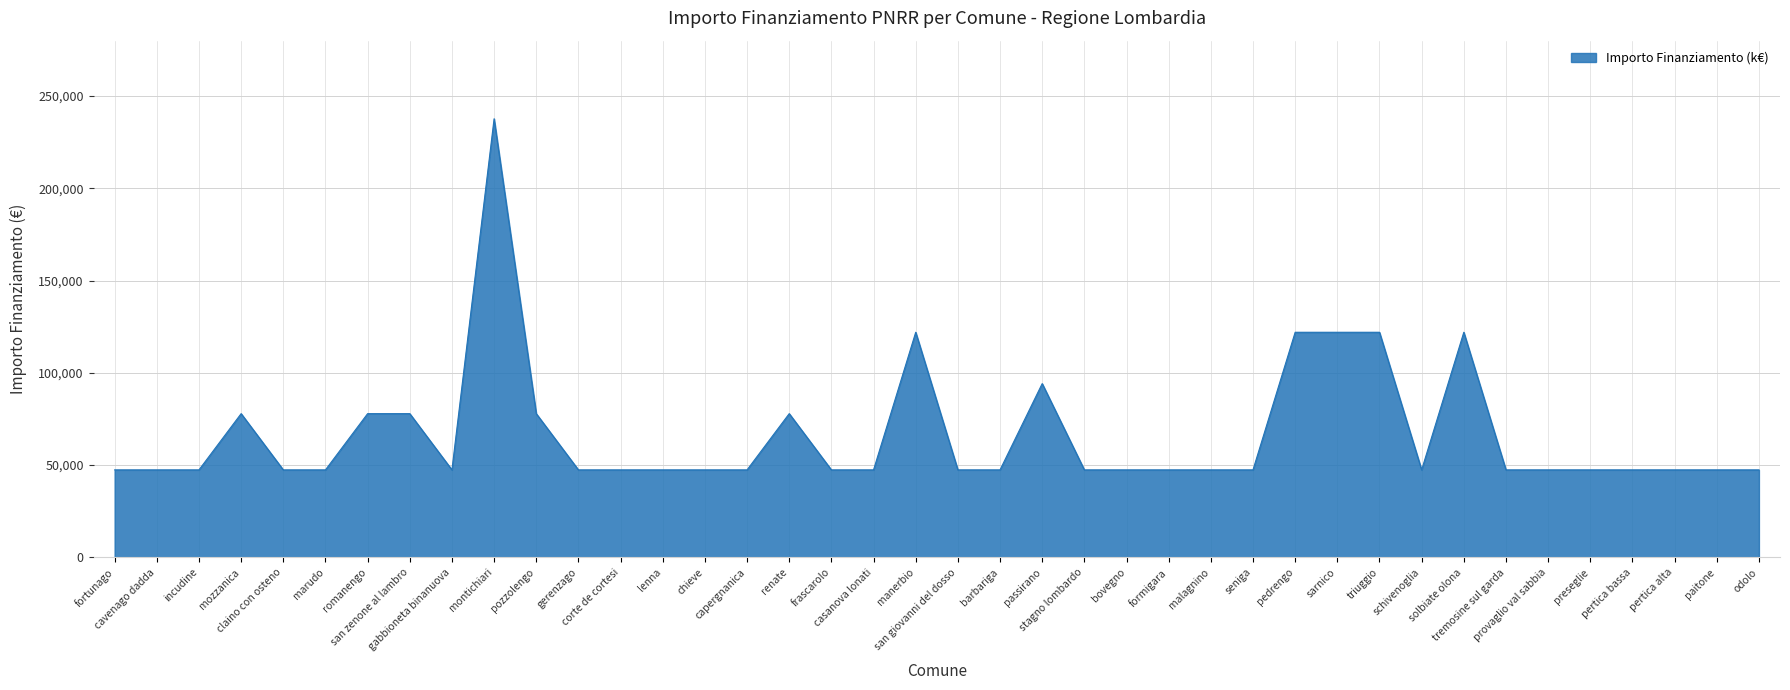

How many interior local peaks (higher than both neighbors) does the data have?

6